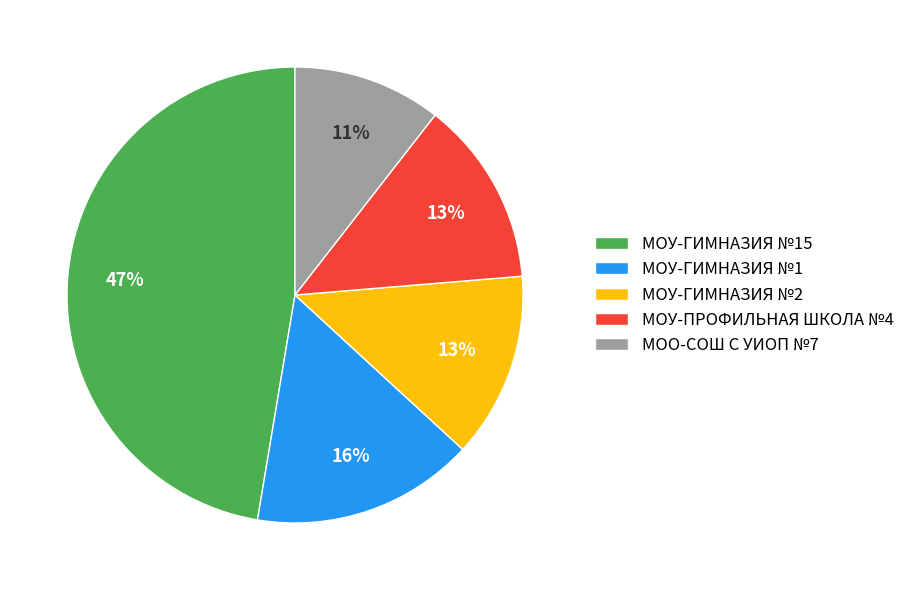

To the nearest percent, what portion does МОУ-ГИМНАЗИЯ №2 represent?

13%